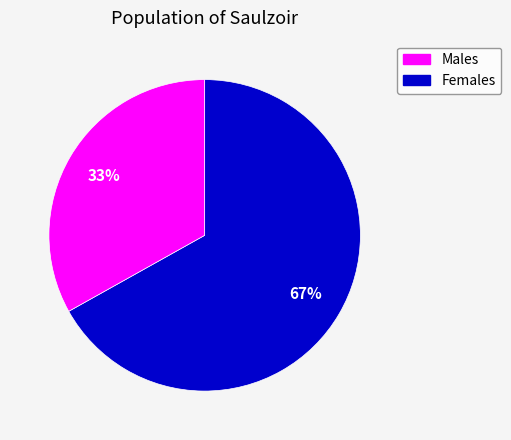

To the nearest percent, what is the difference between the largest and smallest slice percentages?

34%